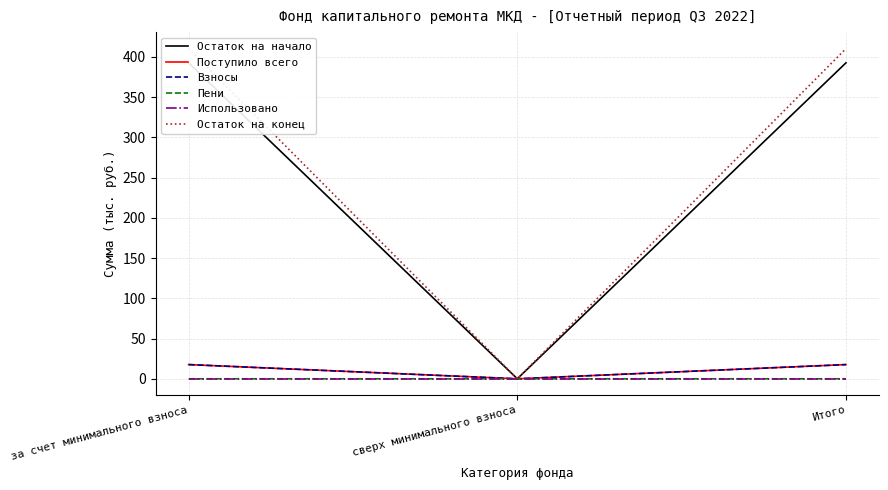

What is the sum of all Остаток на конец values?

820.3